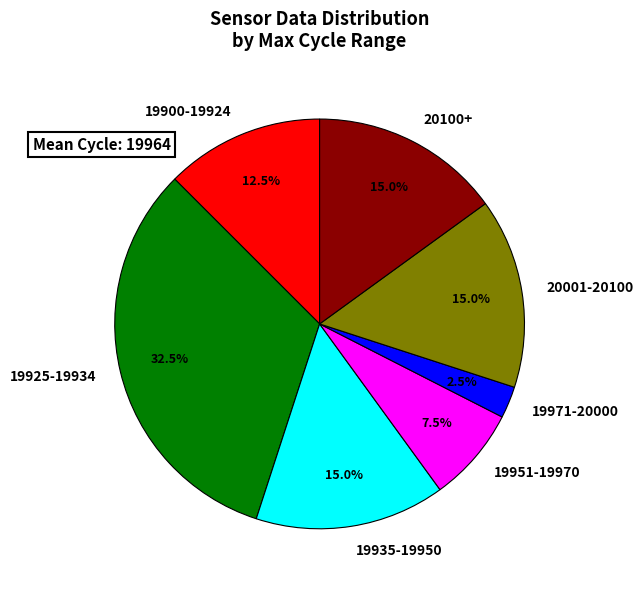

Which category has the smallest portion of the pie?

19971-20000